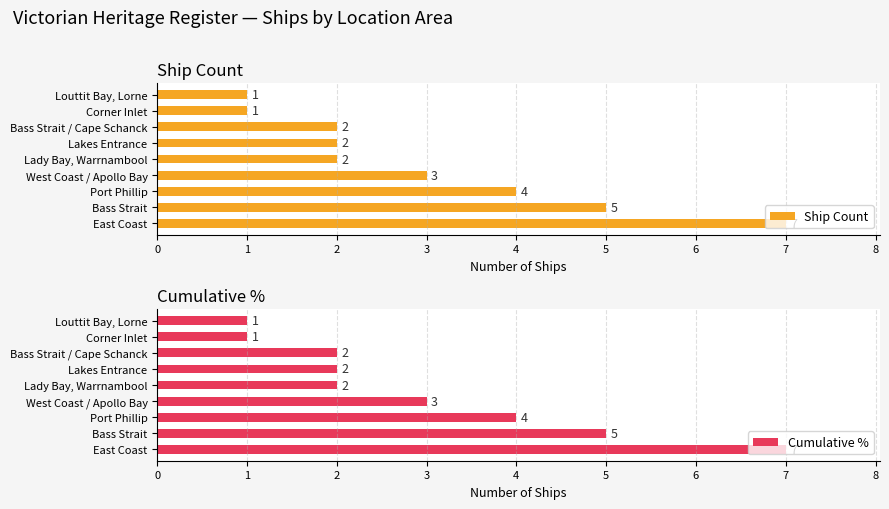

What is the average value of the Ship Count series?

3